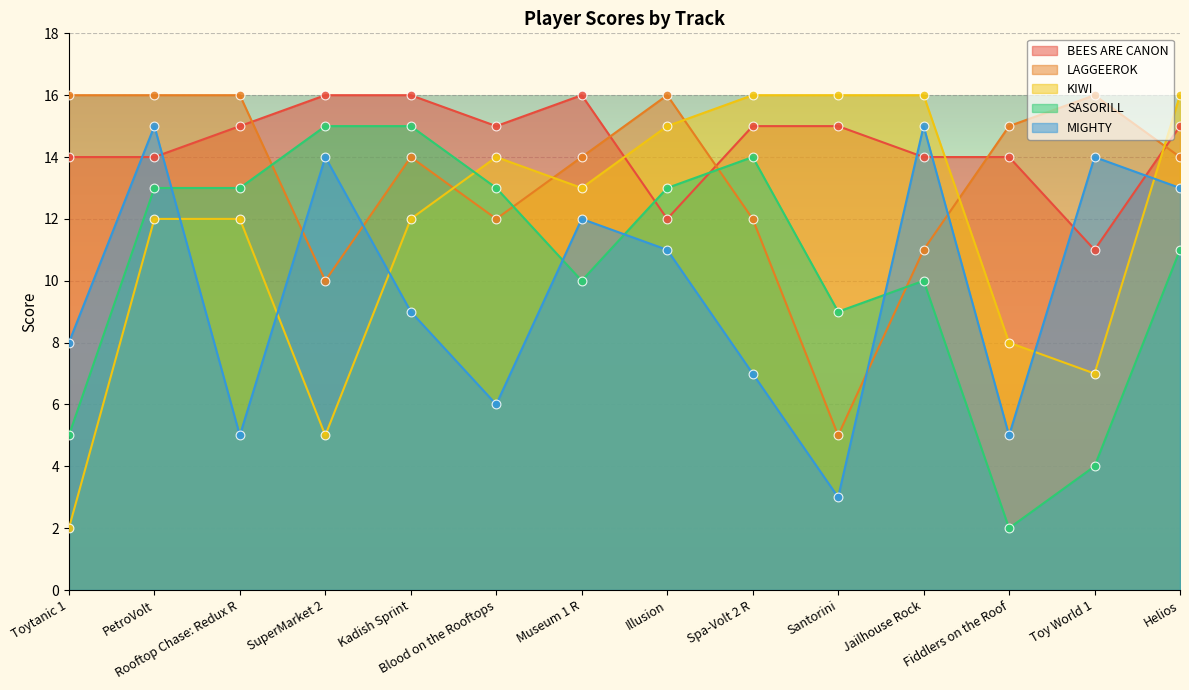

What is the total value across all series at Toytanic 1?

45